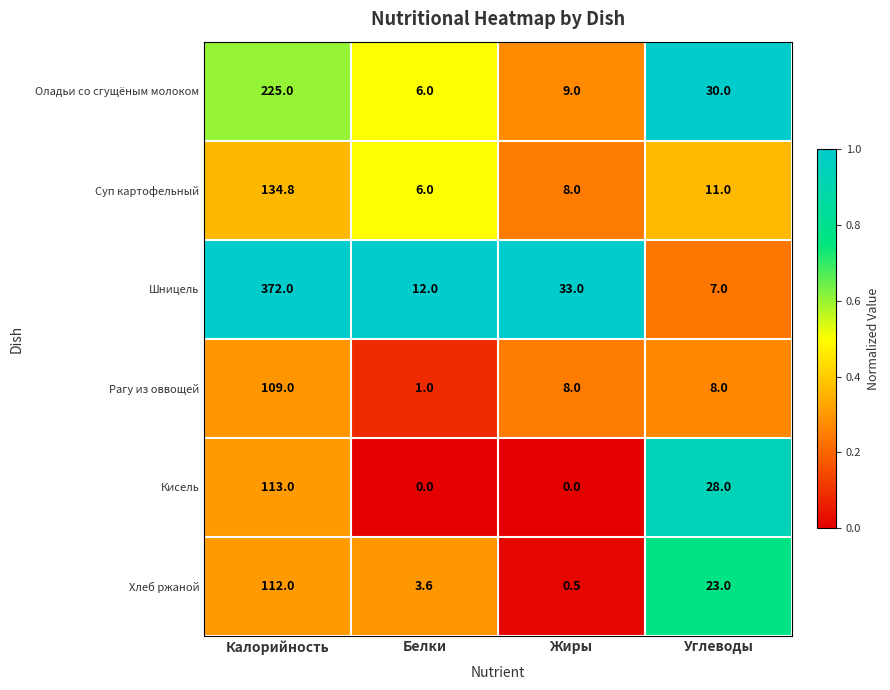

Rank the categories by Хлеб ржаной value from highest to lowest.

Калорийность, Углеводы, Белки, Жиры